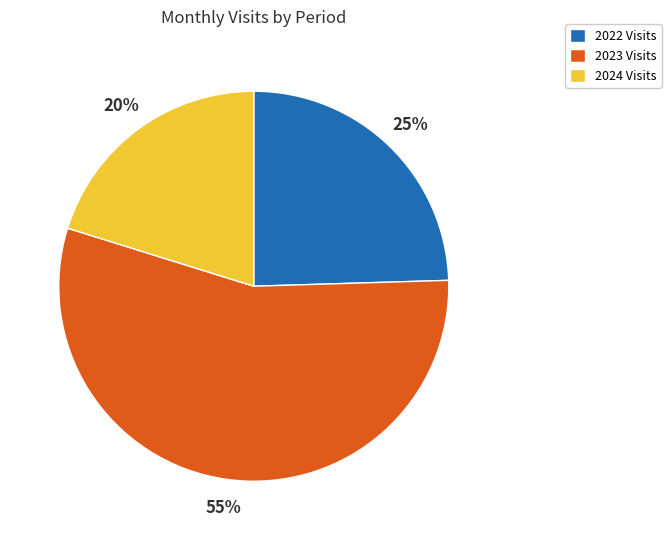

To the nearest percent, what is the average slice percentage?

33%